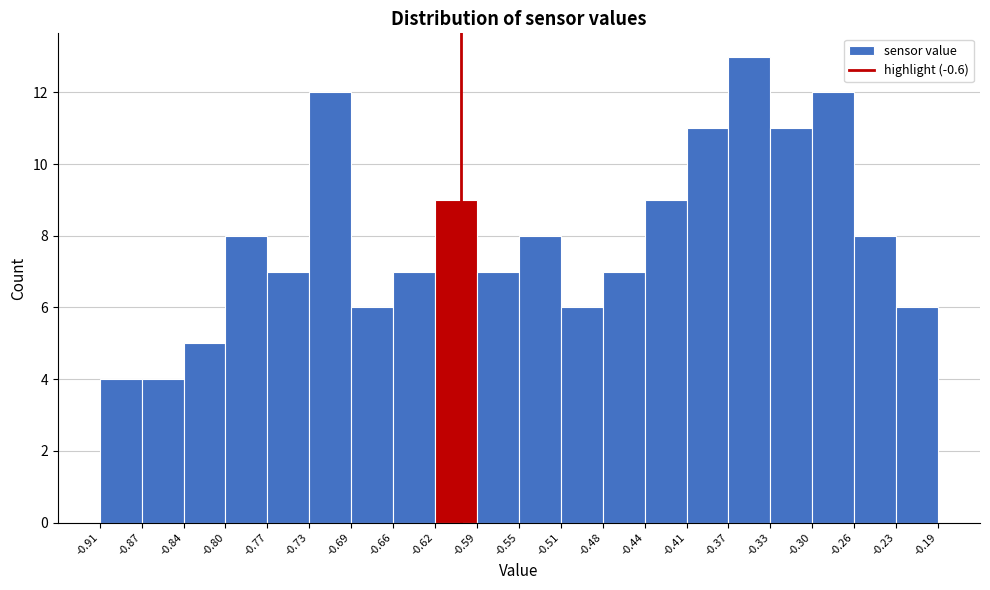

Reading left to right, list every bar in this chart as the range it spans on the x-axis followed by its height. The values are not printed on the chart, so give them approximately, as read against the axis.

-0.91 to -0.87: 4
-0.87 to -0.84: 4
-0.84 to -0.80: 5
-0.80 to -0.77: 8
-0.77 to -0.73: 7
-0.73 to -0.69: 12
-0.69 to -0.66: 6
-0.66 to -0.62: 7
-0.62 to -0.59: 9
-0.59 to -0.55: 7
-0.55 to -0.51: 8
-0.51 to -0.48: 6
-0.48 to -0.44: 7
-0.44 to -0.41: 9
-0.41 to -0.37: 11
-0.37 to -0.33: 13
-0.33 to -0.30: 11
-0.30 to -0.26: 12
-0.26 to -0.23: 8
-0.23 to -0.19: 6